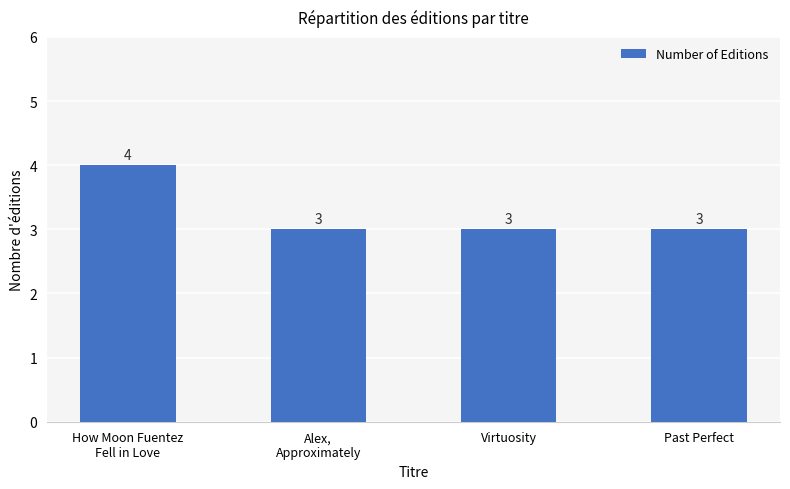

The value at Virtuosity is 1. True or false?

False